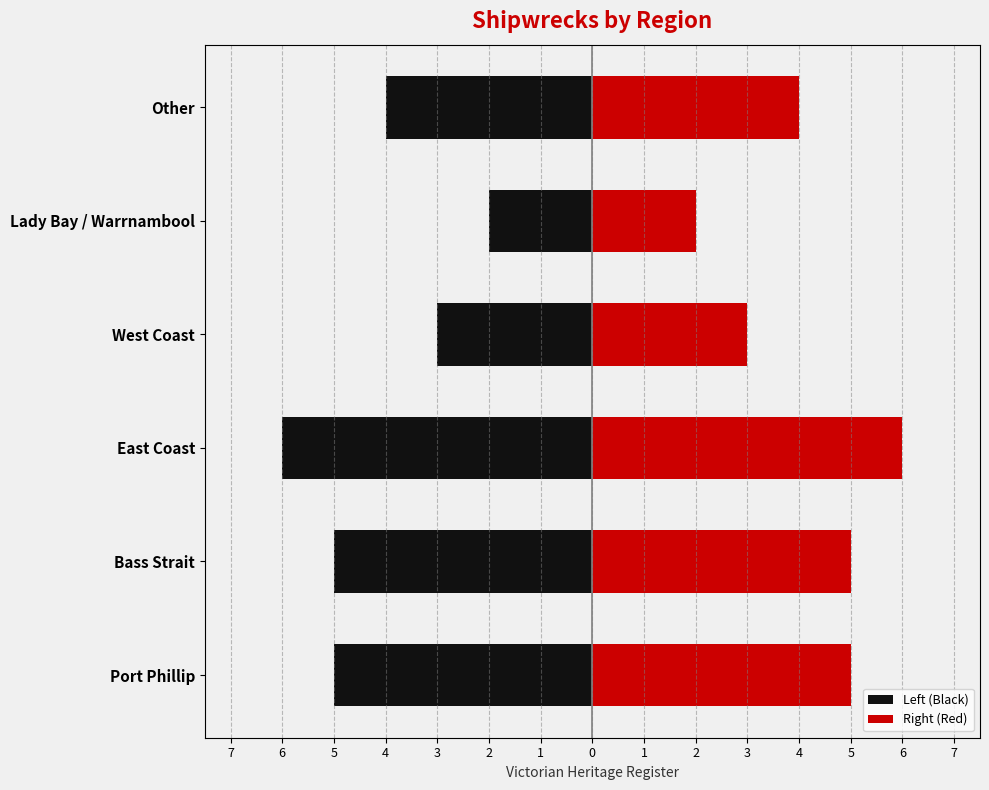

How many distinct data groups are displayed?

2